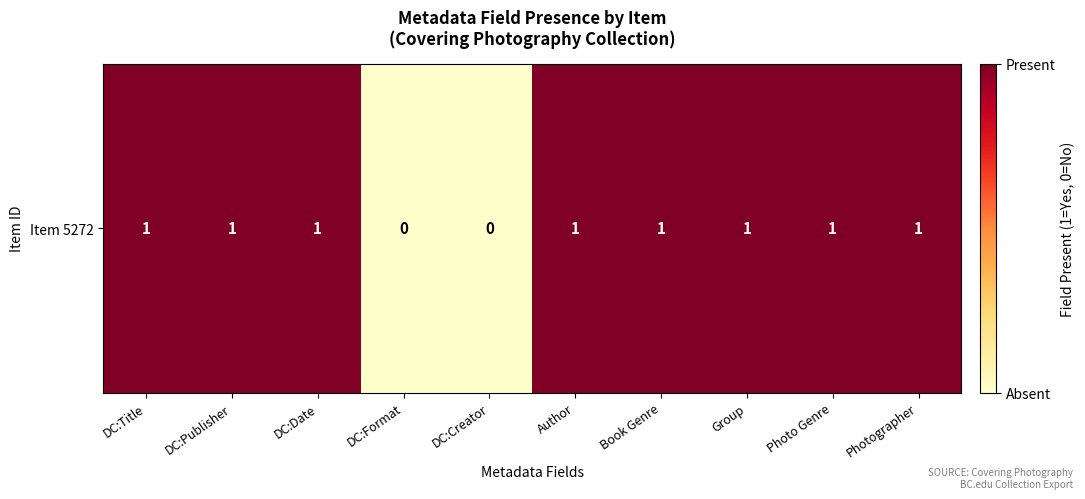

Which category has the lowest value across all series?

DC:Format